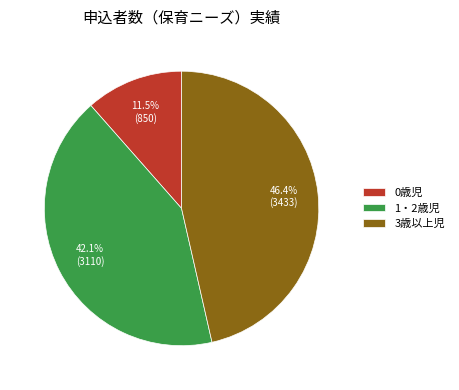

Which category has the biggest portion of the pie?

3歳以上児